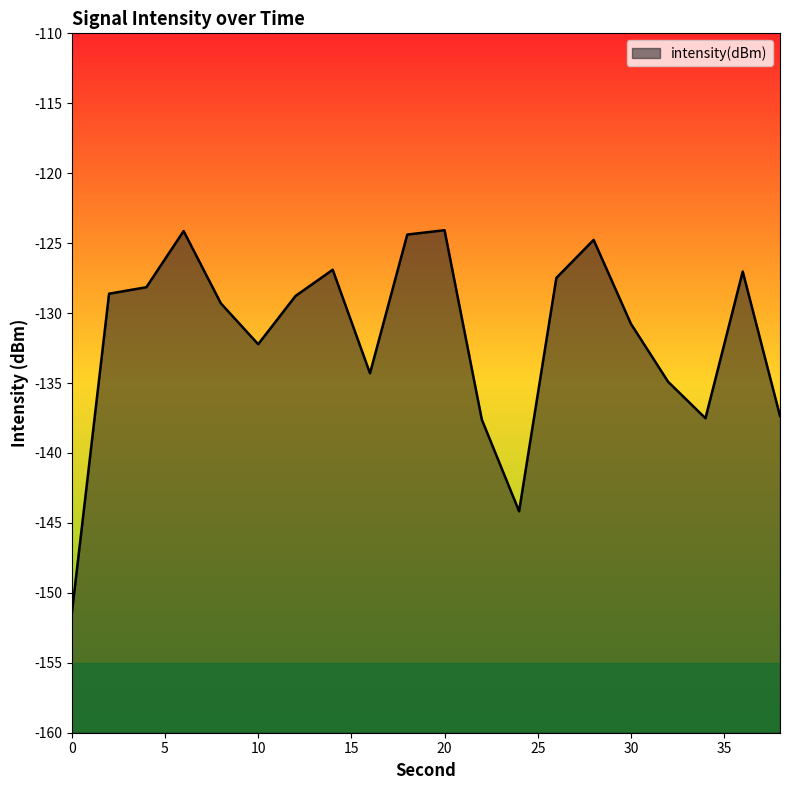

What is the value of the 4th point from the left?

-124.1